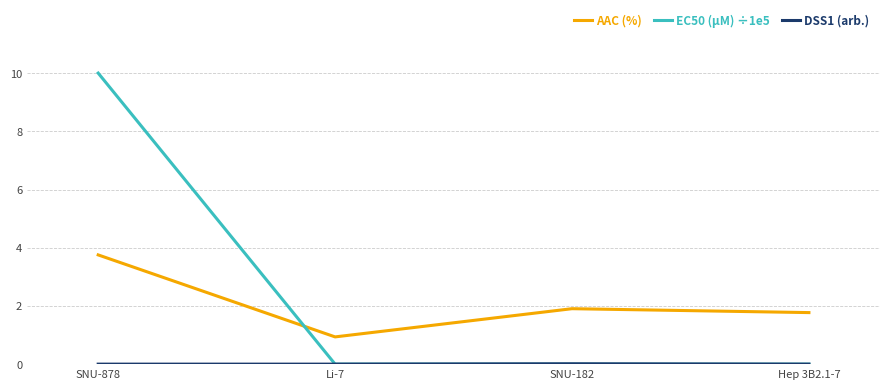

What is the spread (max minus min) of values at SNU-878?

10.0